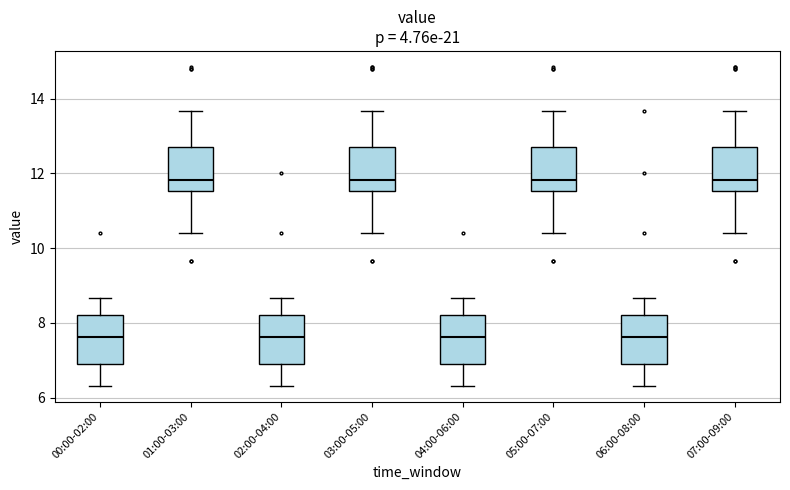

Where does the upper whisker of the box for 02:00-04:00 end on the y-axis? The values are not printed on the chart, so give them approximately, as read against the axis.

8.6